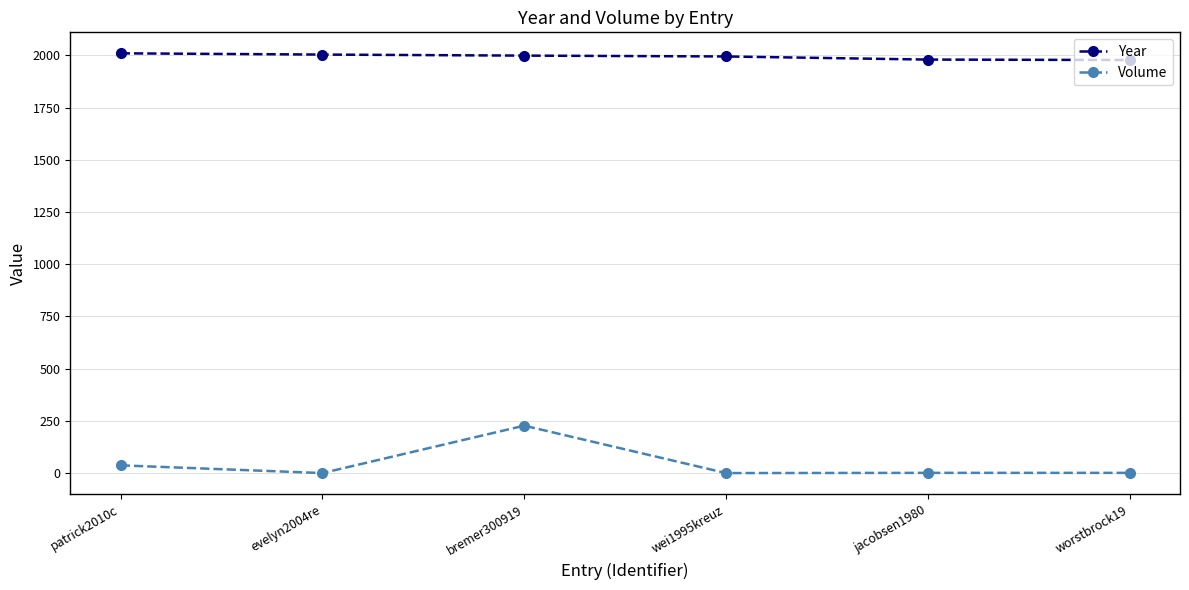

Rank the series by their maximum value, from lowest to highest.

Volume, Year